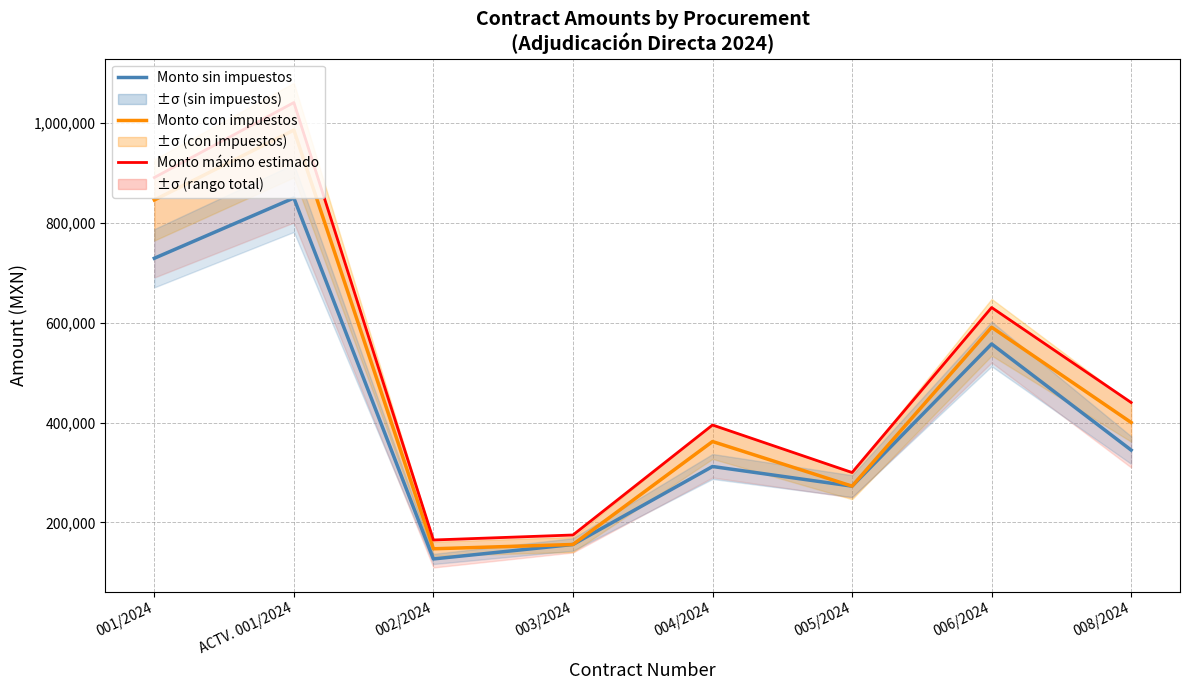

Which has a higher value, 003/2024 or 002/2024?

003/2024